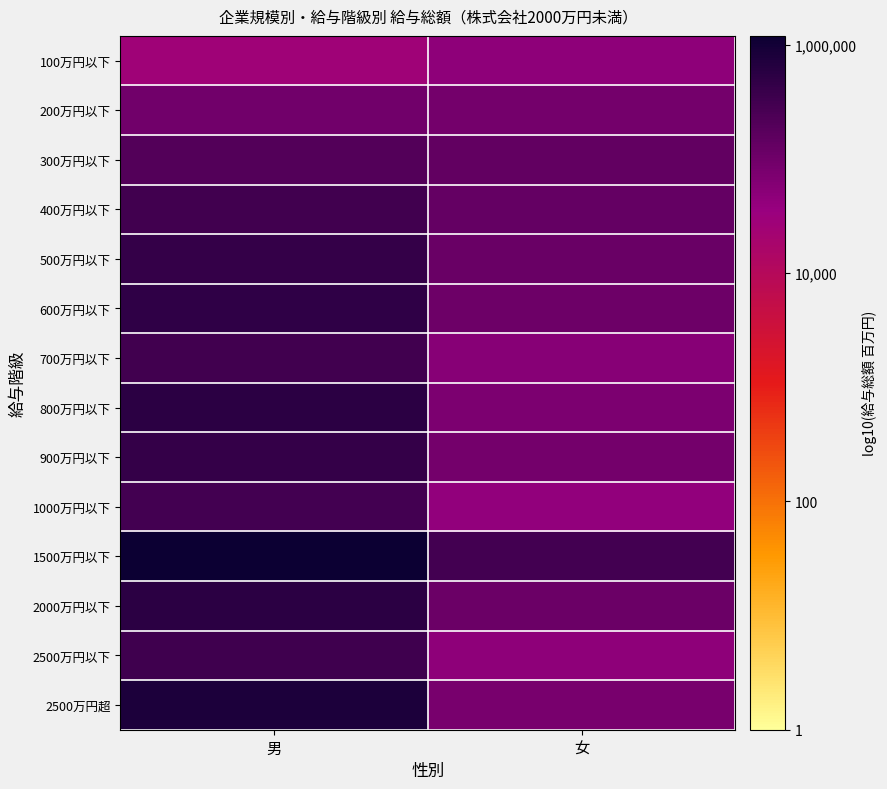

Rank the series at 女 from highest to lowest value.

1500万円以下, 300万円以下, 400万円以下, 500万円以下, 2000万円以下, 600万円以下, 200万円以下, 900万円以下, 2500万円超, 800万円以下, 700万円以下, 2500万円以下, 100万円以下, 1000万円以下